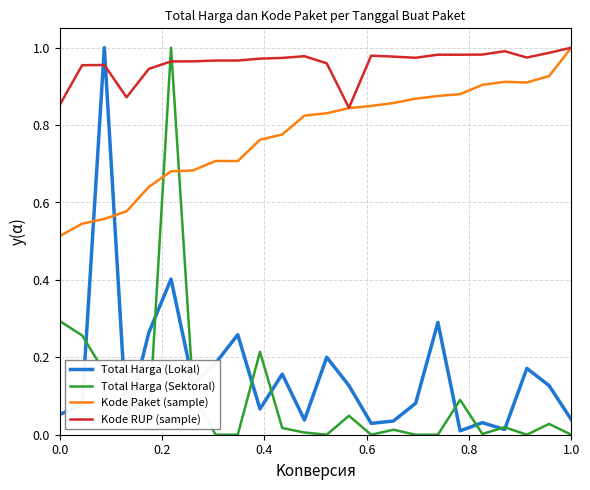

True or false: Kode RUP (sample) has more than 1 points higher than both neighbors.

True